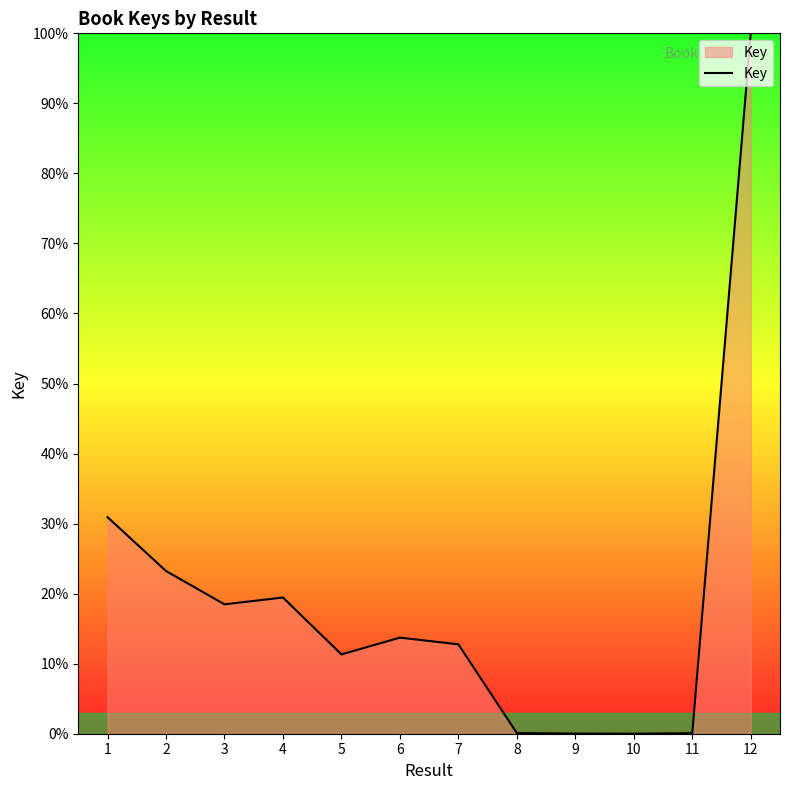

What is the difference between the maximum and minimum values?

100.0